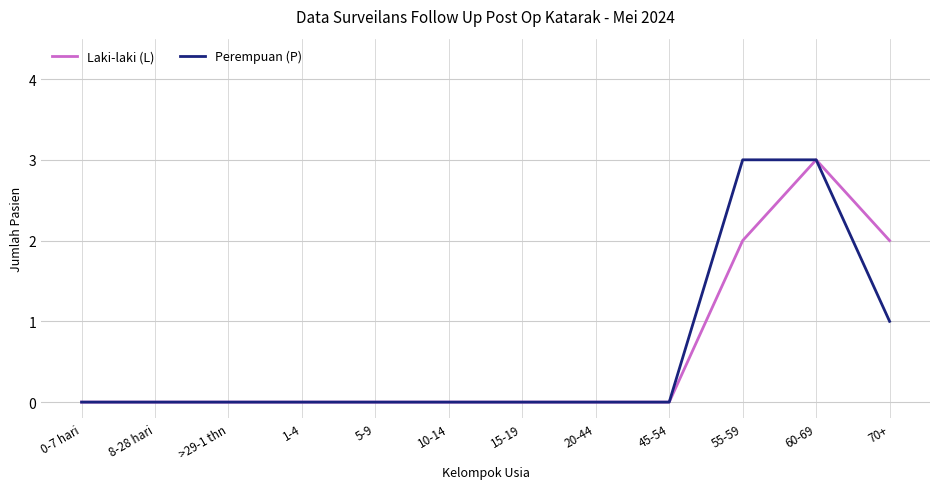

What is the average value of the Laki-laki (L) series?

1